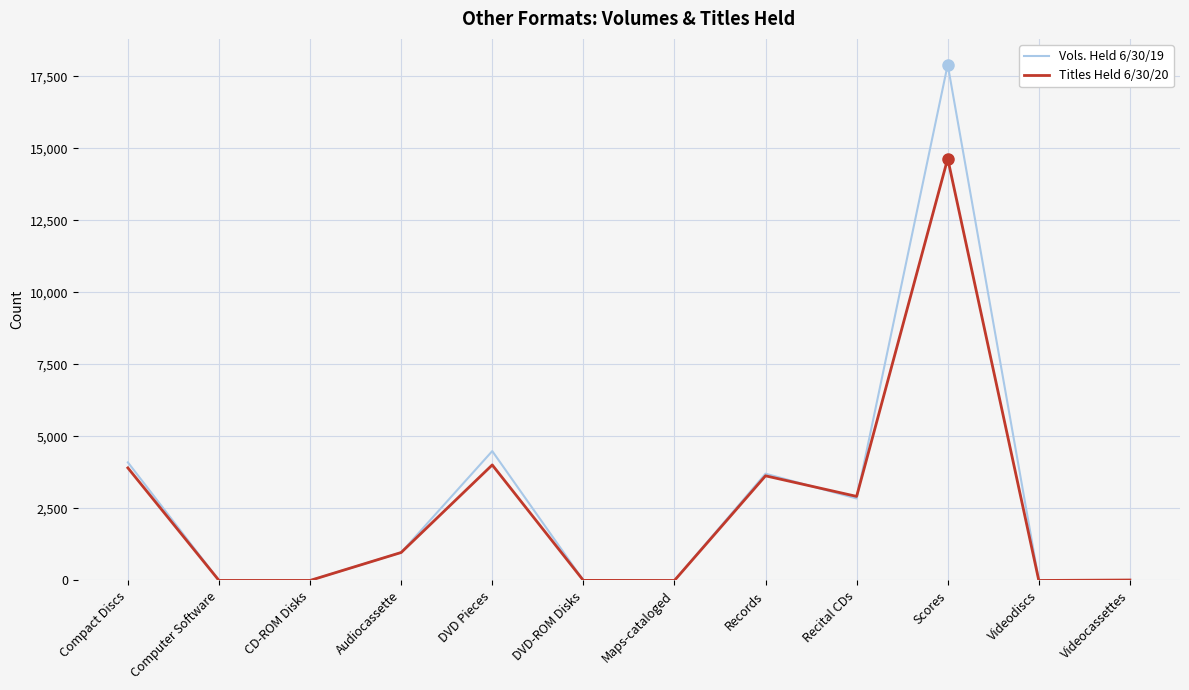

What is the difference between the highest and lowest values at Maps-cataloged?

1